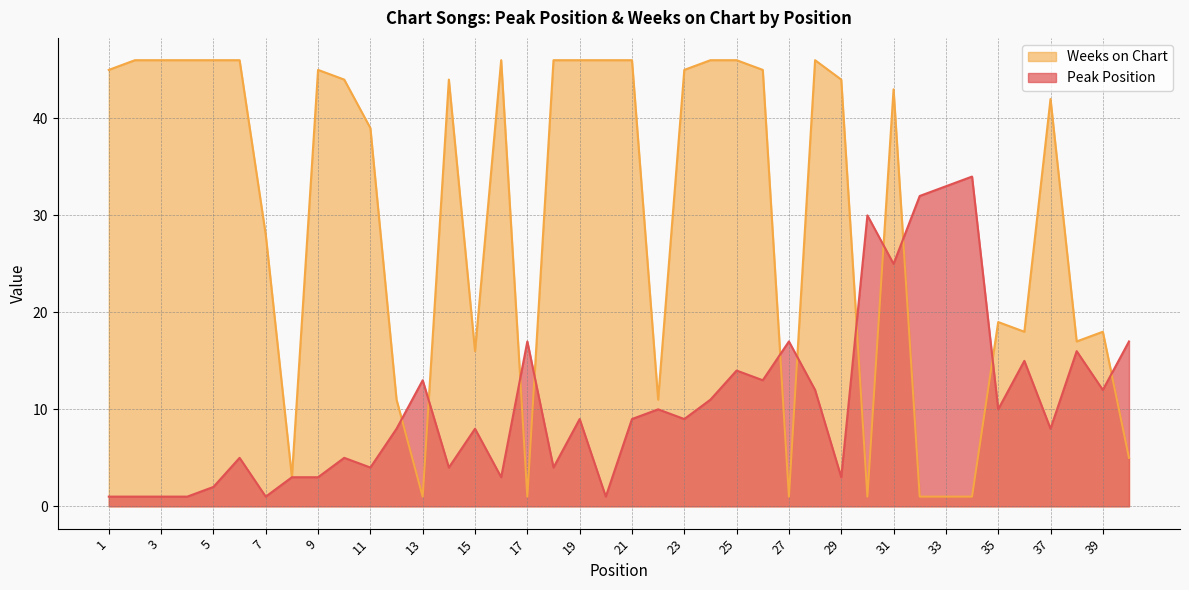

List the series in order of their overall mean, lowest first.

Peak Position, Weeks on Chart